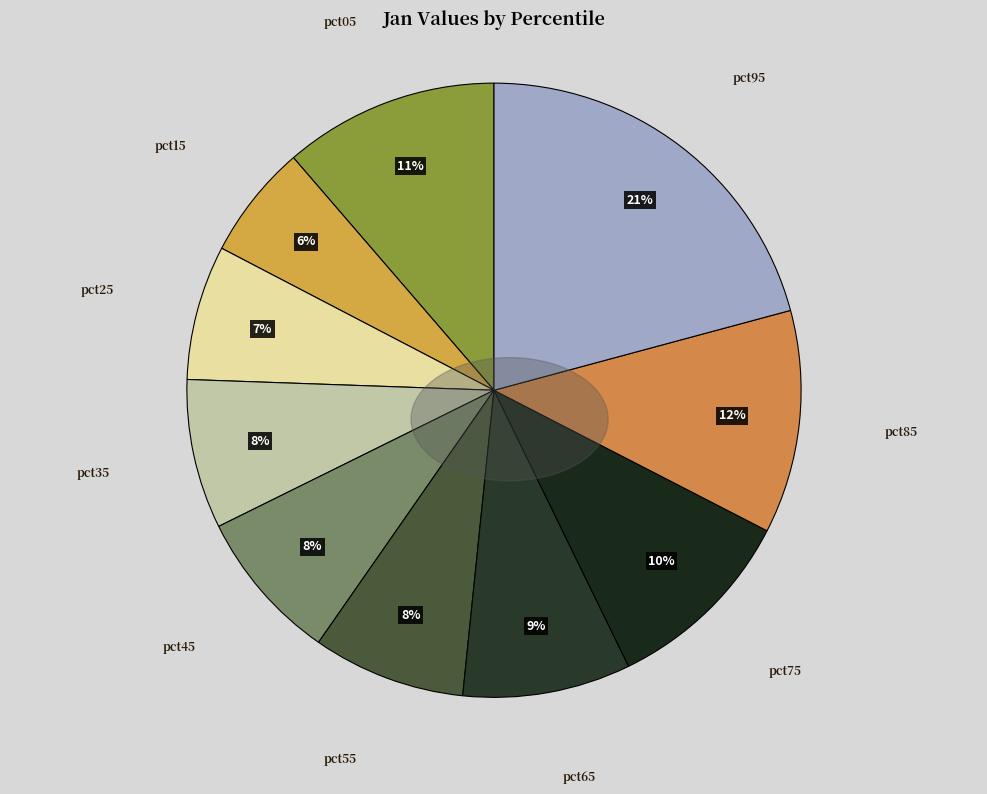

Between pct45 and pct85, which is larger?

pct85